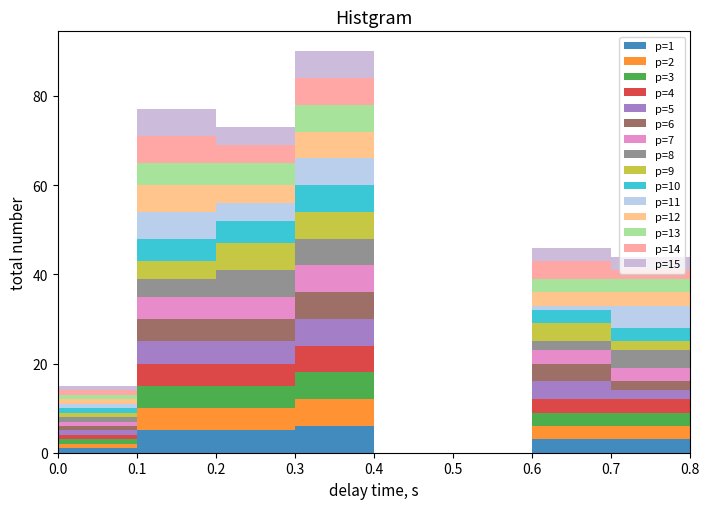

Which range on the x-axis has the tallest stacked bar (by total height)?

0.3 to 0.4